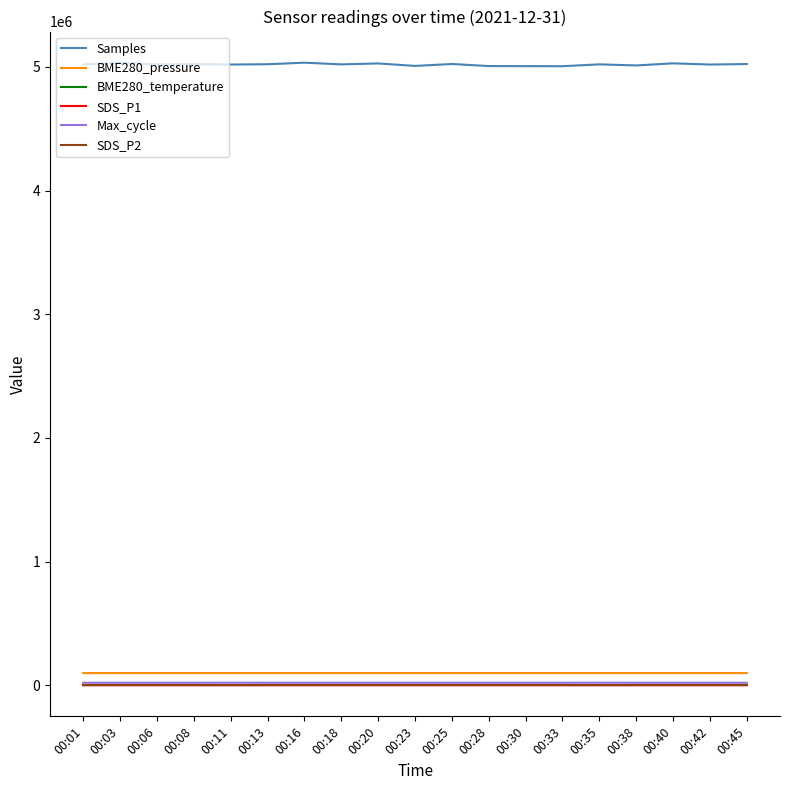

The value of BME280_temperature at 00:16 is 11.6. True or false?

True